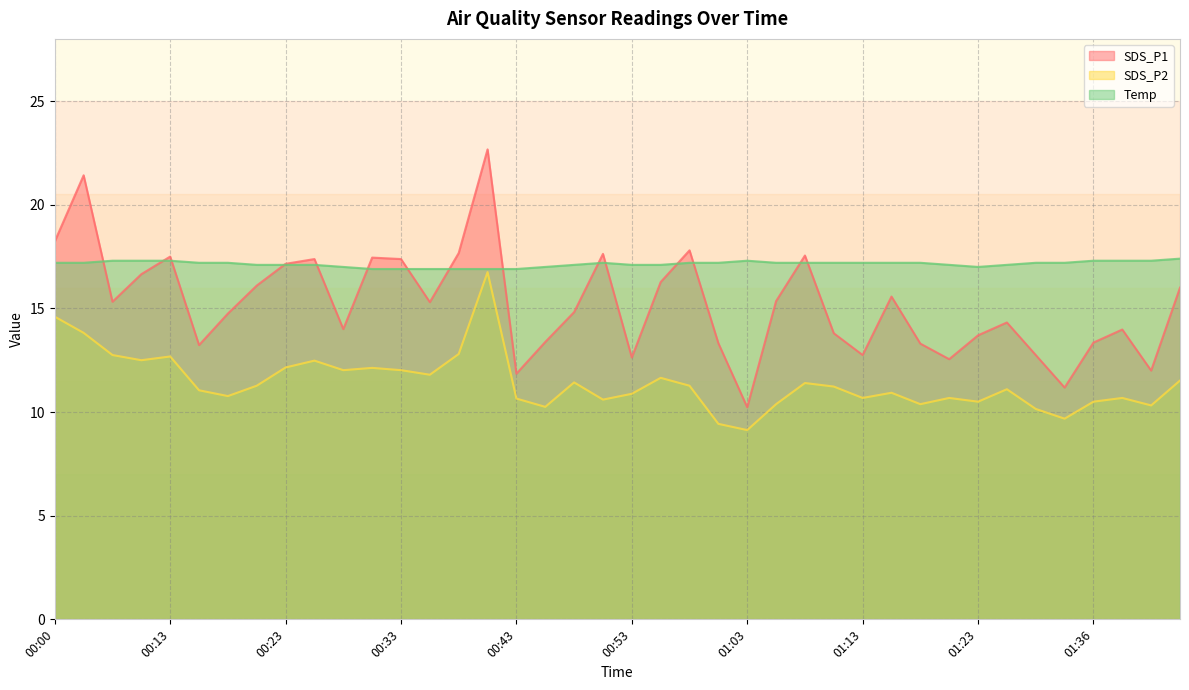

Reading left to right, what are all the values shown in this chart?

SDS_P1: 00:00=18.2	00:03=21.4	00:05=15.3	00:08=16.6	00:13=17.5	00:15=13.2	00:18=14.8	00:20=16.1	00:23=17.1	00:25=17.4	00:28=14.0	00:30=17.4	00:33=17.4	00:35=15.3	00:38=17.7	00:40=22.7	00:43=11.8	00:45=13.4	00:48=14.8	00:50=17.6	00:53=12.6	00:55=16.3	00:58=17.8	01:00=13.3	01:03=10.2	01:05=15.3	01:08=17.6	01:10=13.8	01:13=12.8	01:15=15.6	01:18=13.3	01:20=12.6	01:23=13.7	01:28=14.3	01:31=12.8	01:33=11.2	01:36=13.3	01:38=14.0	01:41=12.0	01:43=16.0
SDS_P2: 00:00=14.6	00:03=13.8	00:05=12.8	00:08=12.5	00:13=12.7	00:15=11.1	00:18=10.8	00:20=11.3	00:23=12.2	00:25=12.5	00:28=12.0	00:30=12.1	00:33=12.0	00:35=11.8	00:38=12.8	00:40=16.8	00:43=10.7	00:45=10.2	00:48=11.4	00:50=10.6	00:53=10.9	00:55=11.7	00:58=11.3	01:00=9.4	01:03=9.1	01:05=10.4	01:08=11.4	01:10=11.2	01:13=10.7	01:15=10.9	01:18=10.4	01:20=10.7	01:23=10.5	01:28=11.1	01:31=10.2	01:33=9.7	01:36=10.5	01:38=10.7	01:41=10.3	01:43=11.5
Temp: 00:00=17.2	00:03=17.2	00:05=17.3	00:08=17.3	00:13=17.3	00:15=17.2	00:18=17.2	00:20=17.1	00:23=17.1	00:25=17.1	00:28=17.0	00:30=16.9	00:33=16.9	00:35=16.9	00:38=16.9	00:40=16.9	00:43=16.9	00:45=17.0	00:48=17.1	00:50=17.2	00:53=17.1	00:55=17.1	00:58=17.2	01:00=17.2	01:03=17.3	01:05=17.2	01:08=17.2	01:10=17.2	01:13=17.2	01:15=17.2	01:18=17.2	01:20=17.1	01:23=17.0	01:28=17.1	01:31=17.2	01:33=17.2	01:36=17.3	01:38=17.3	01:41=17.3	01:43=17.4